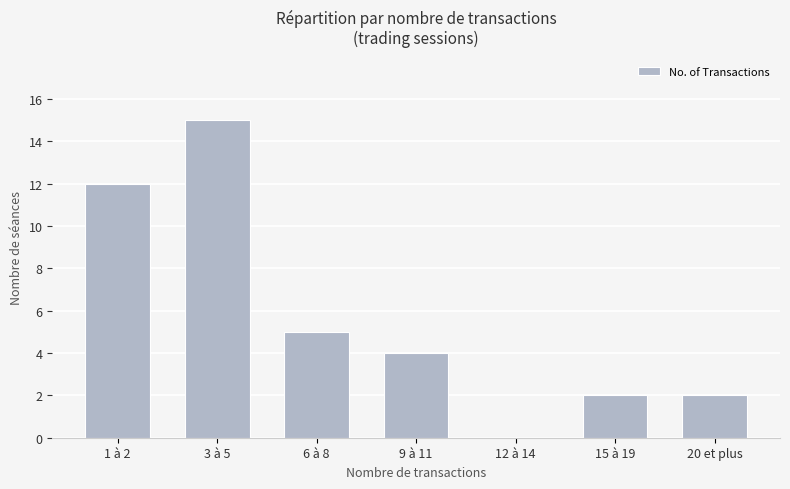

Which category has the highest value across all series?

3 à 5